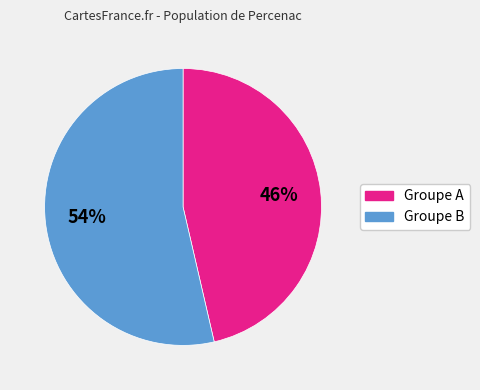

Is there a majority slice in this chart?

Yes